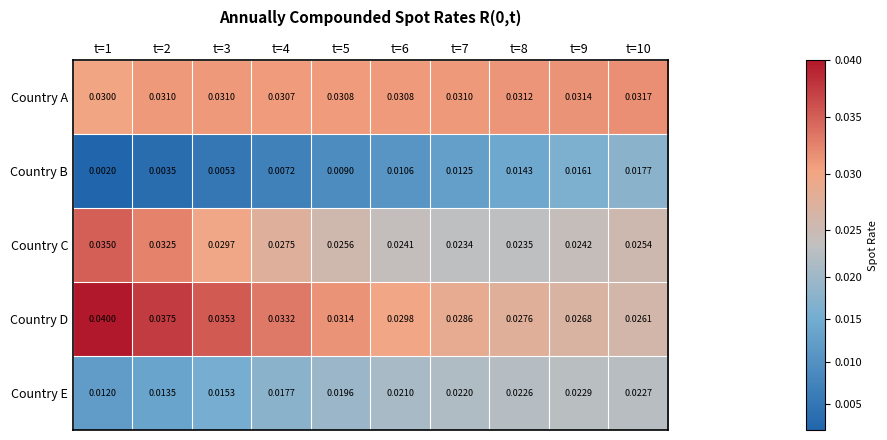

List the series in order of their peak value, lowest first.

Country B, Country E, Country A, Country C, Country D